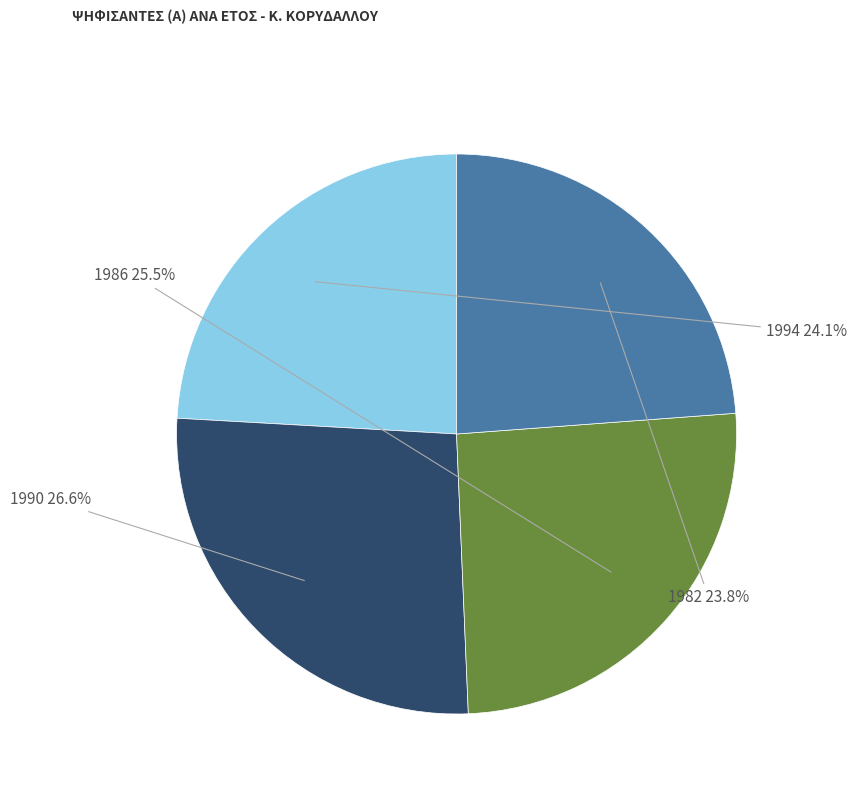

The 1994 slice represents 24% of the pie. True or false?

True